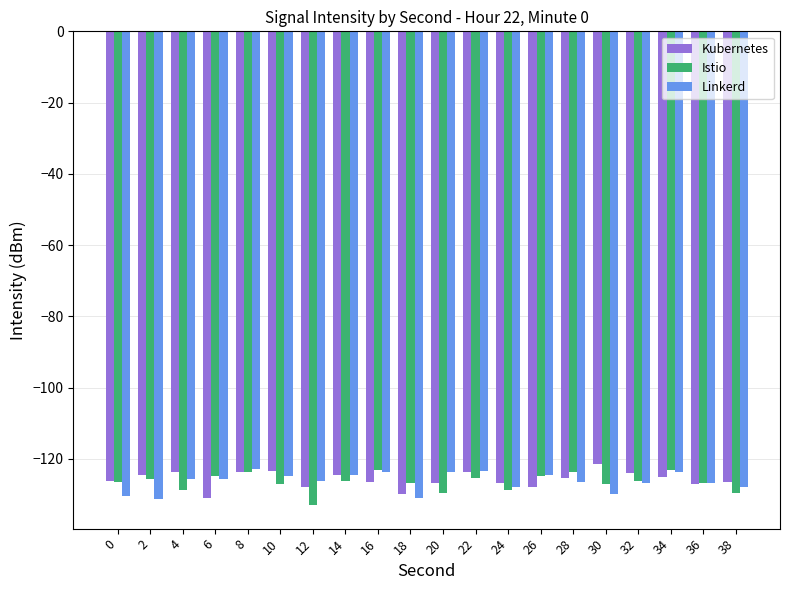

At 20, list the series in order from largest to smallest.

Linkerd, Kubernetes, Istio